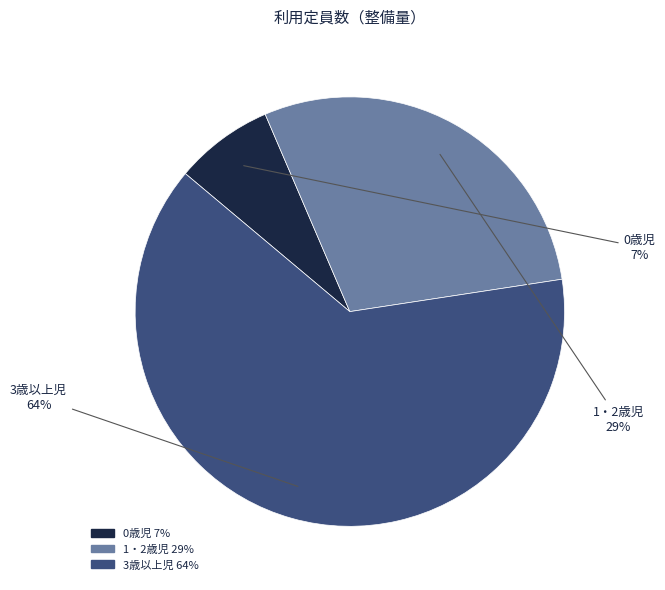

How many slices are in this pie chart?

3